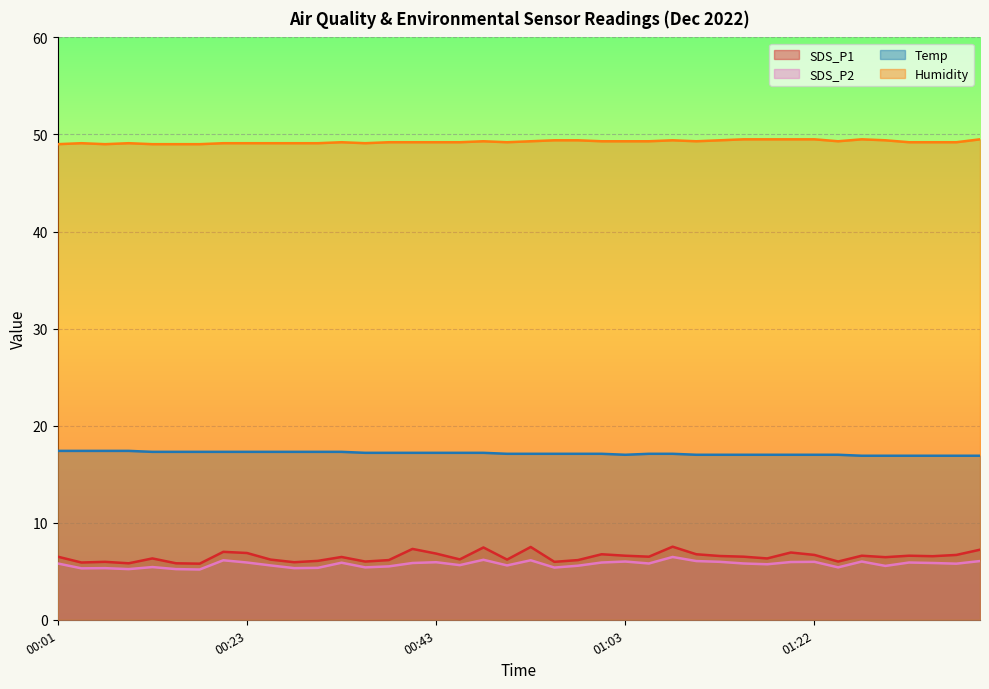

How many lines are shown in the chart?

4